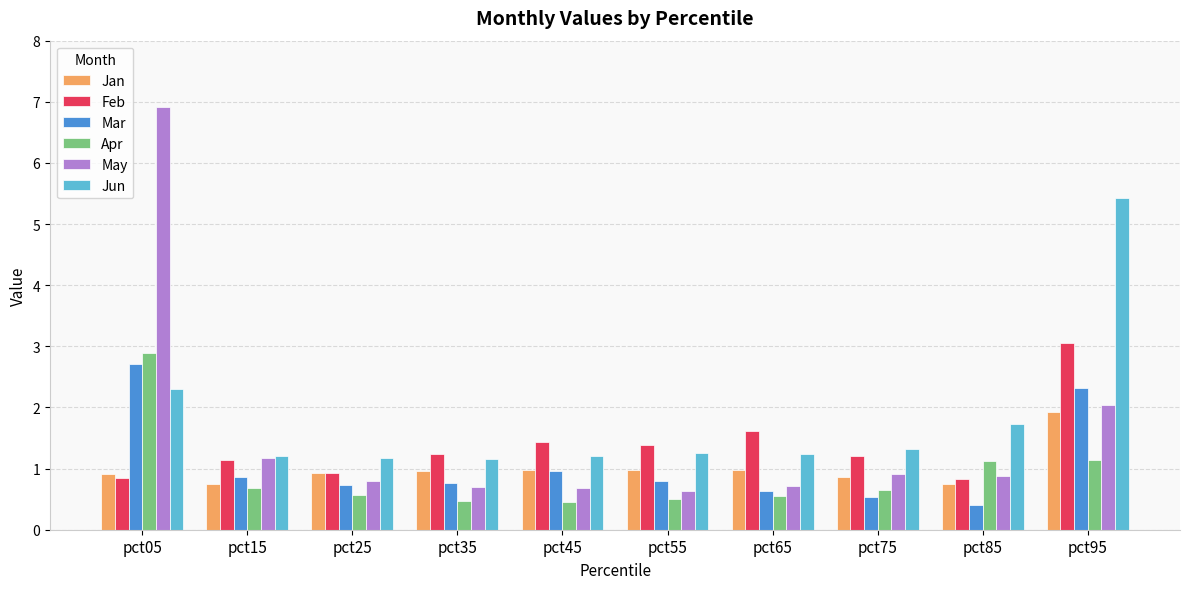

At how many categories does at least one series exceed 1?

10